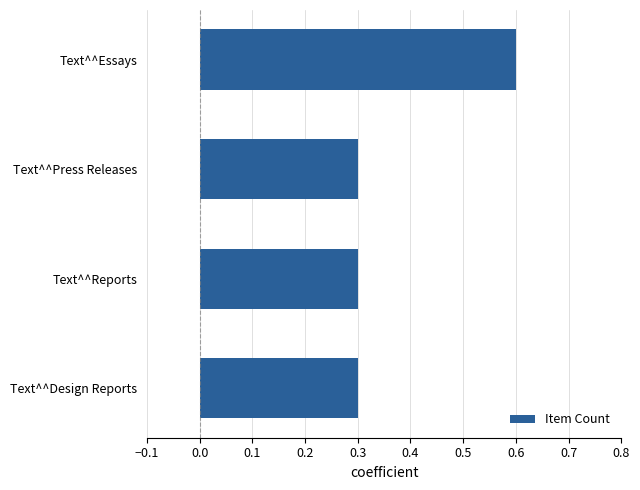

How many values are between 0 and 1?

4